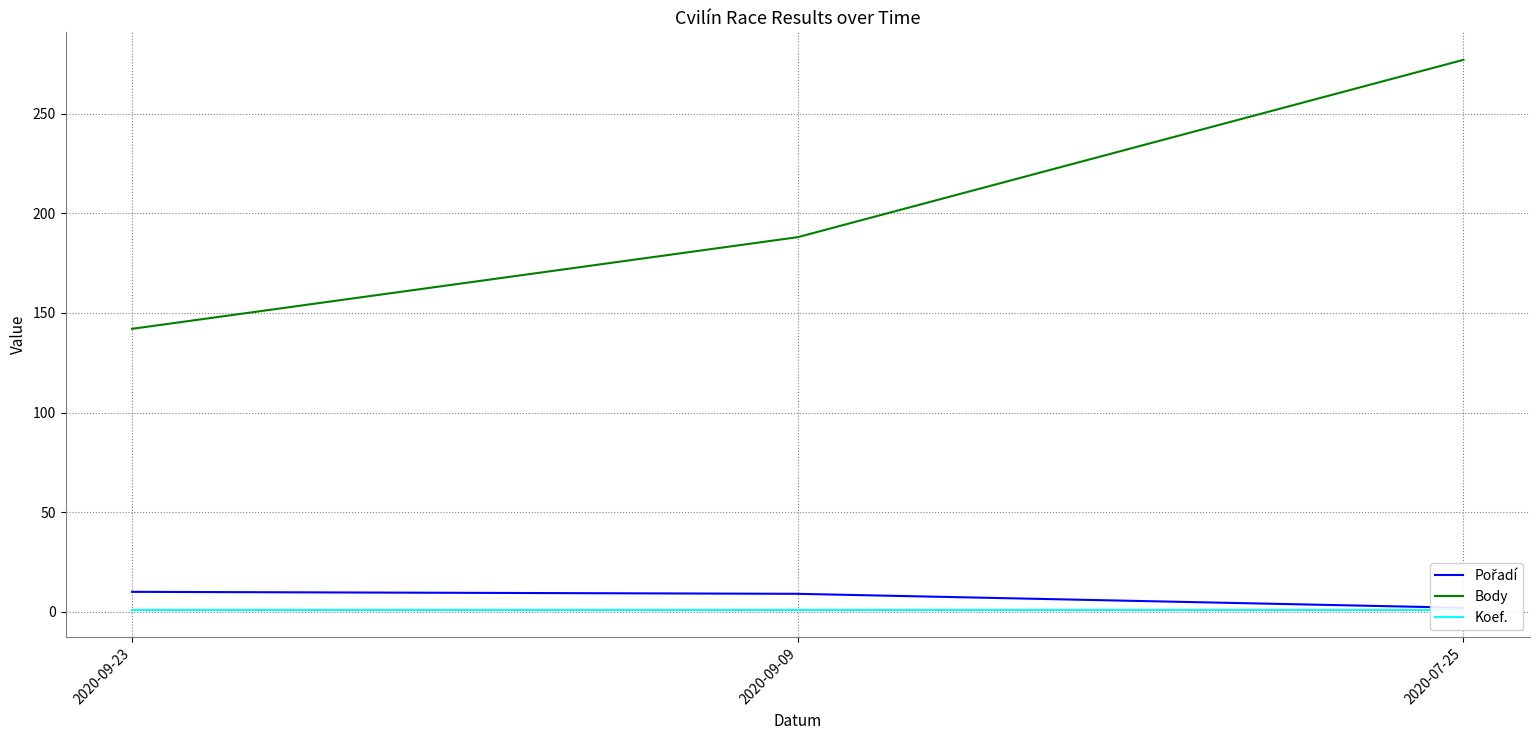

What is the label of the 1st point from the left?

2020-09-23